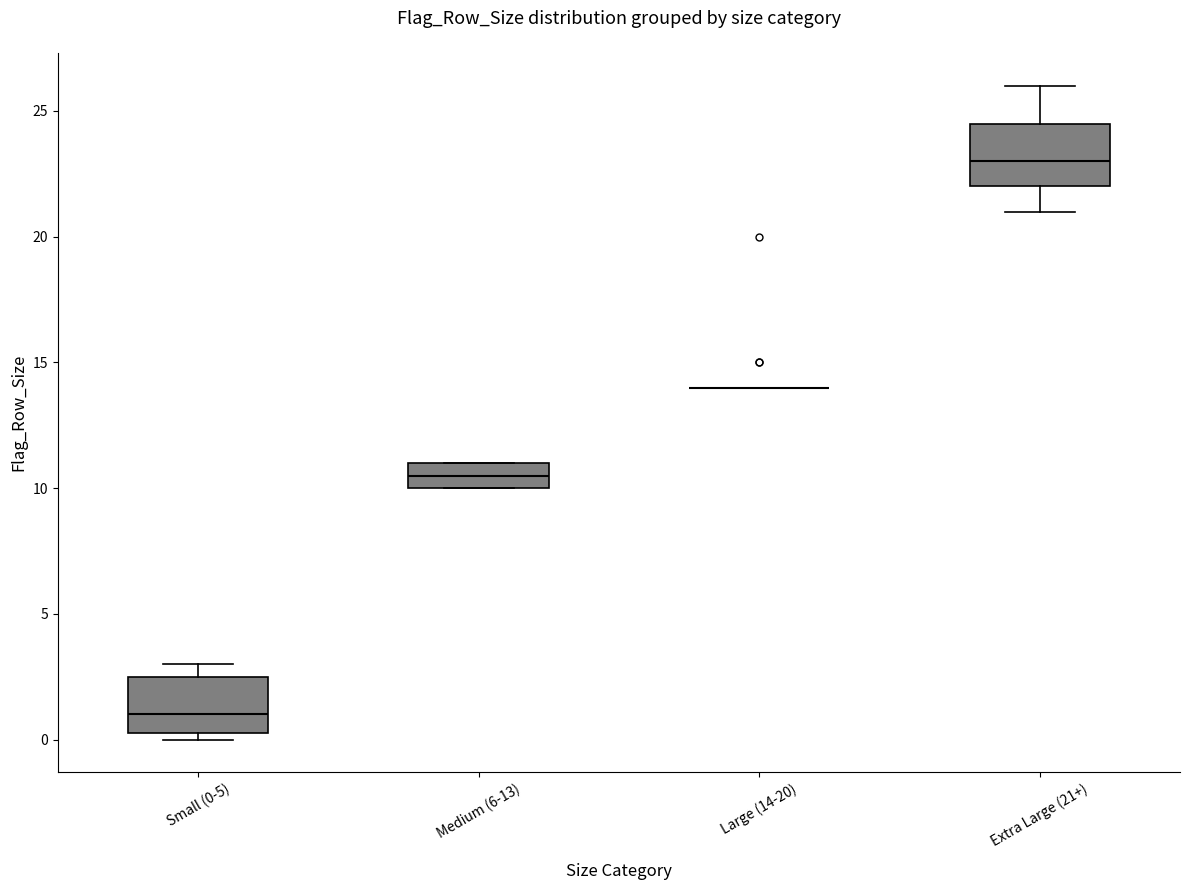

Reading left to right, read every box against the y-axis: the position of its median line, the range the box covers, and the ends of its whiskers. The values are not printed on the chart, so give them approximately, as read against the axis.

Small (0-5): median 1.0, box 0.5 to 2.5, whiskers 0.0 to 3.0
Medium (6-13): median 10.5, box 10.0 to 11.0, whiskers 10.0 to 11.0
Large (14-20): box collapsed to a line at 14.0, whiskers 14.0 to 14.0
Extra Large (21+): median 23.0, box 22.0 to 24.5, whiskers 21.0 to 26.0